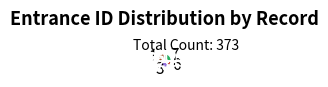

True or false: 6 accounts for 20% of the total.

False